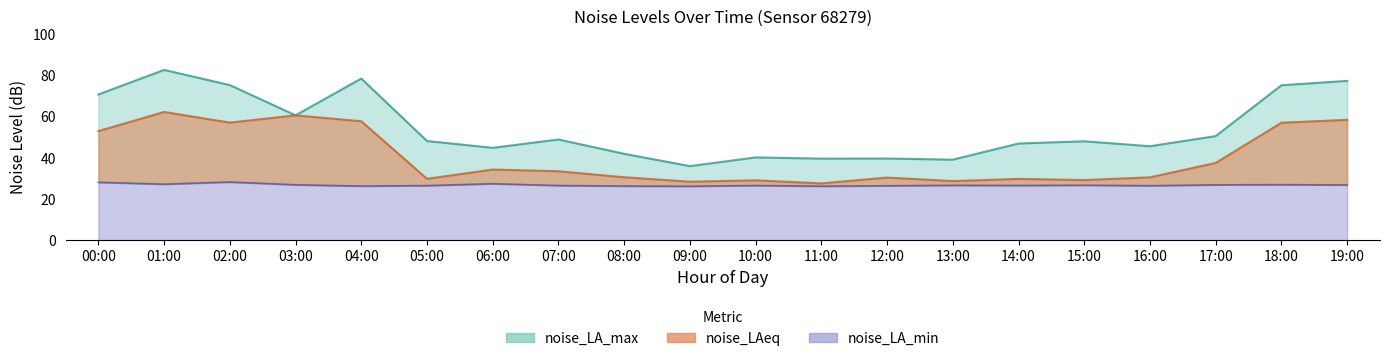

How many lines are shown in the chart?

3